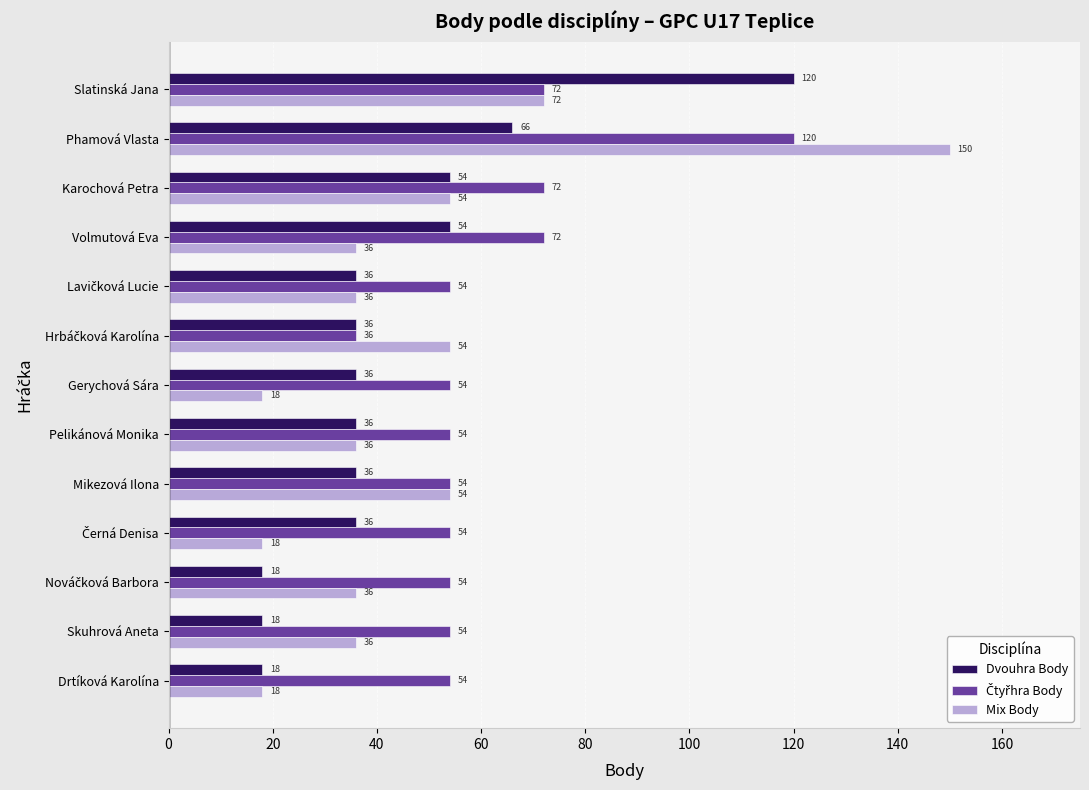

At which category does the chart reach its peak across all series?

Phamová Vlasta